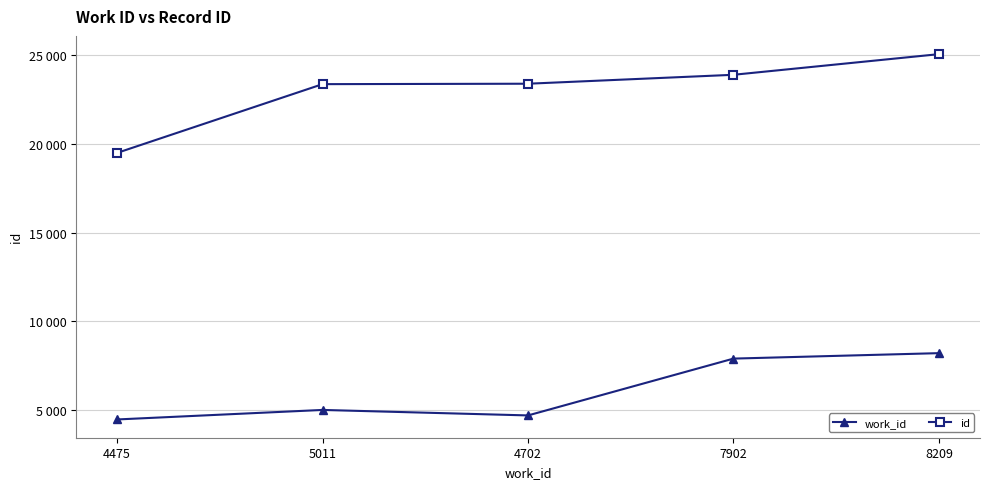

Which series changed the most between 4475 and 4702?

id